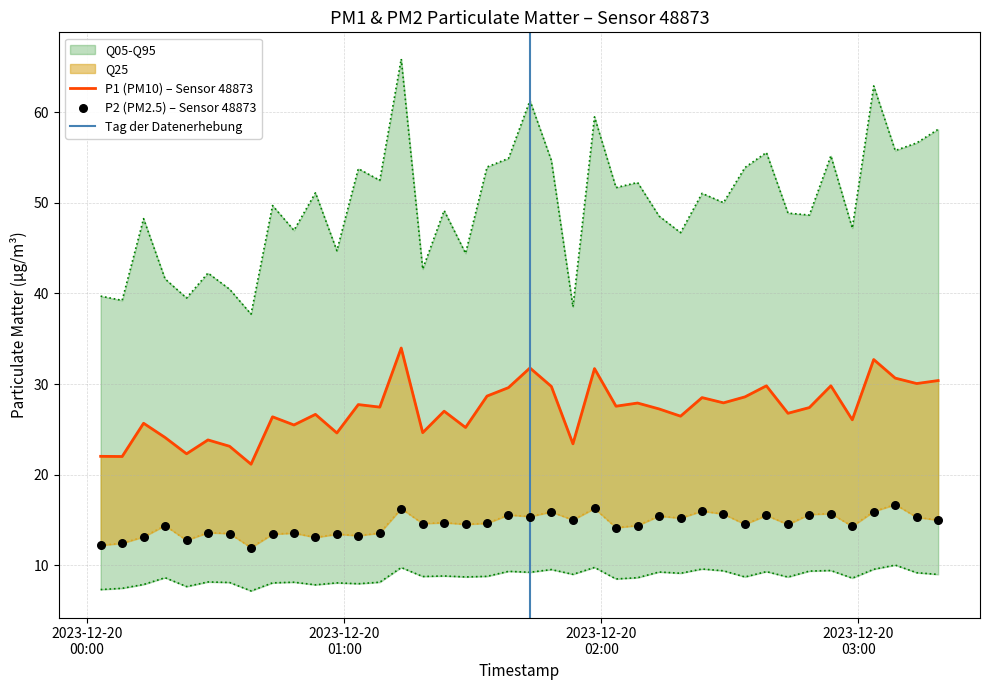

At how many categories does at least one series exceed 31?

4